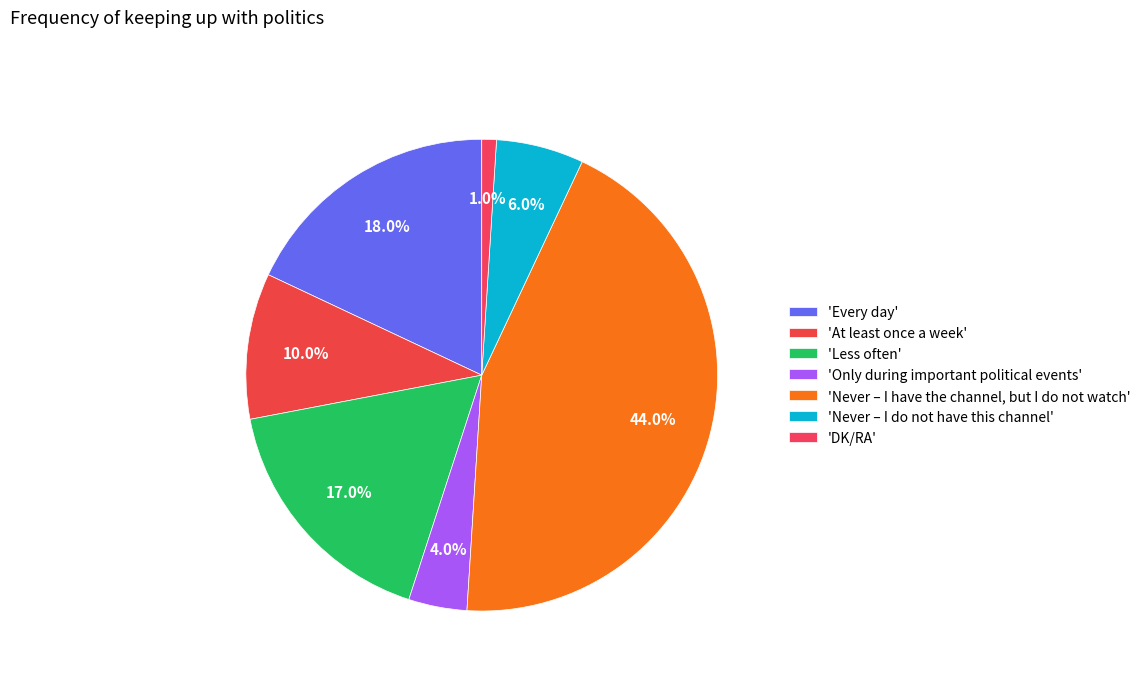

What is the largest slice in the pie chart?

Never – I have the channel, but I do not watch